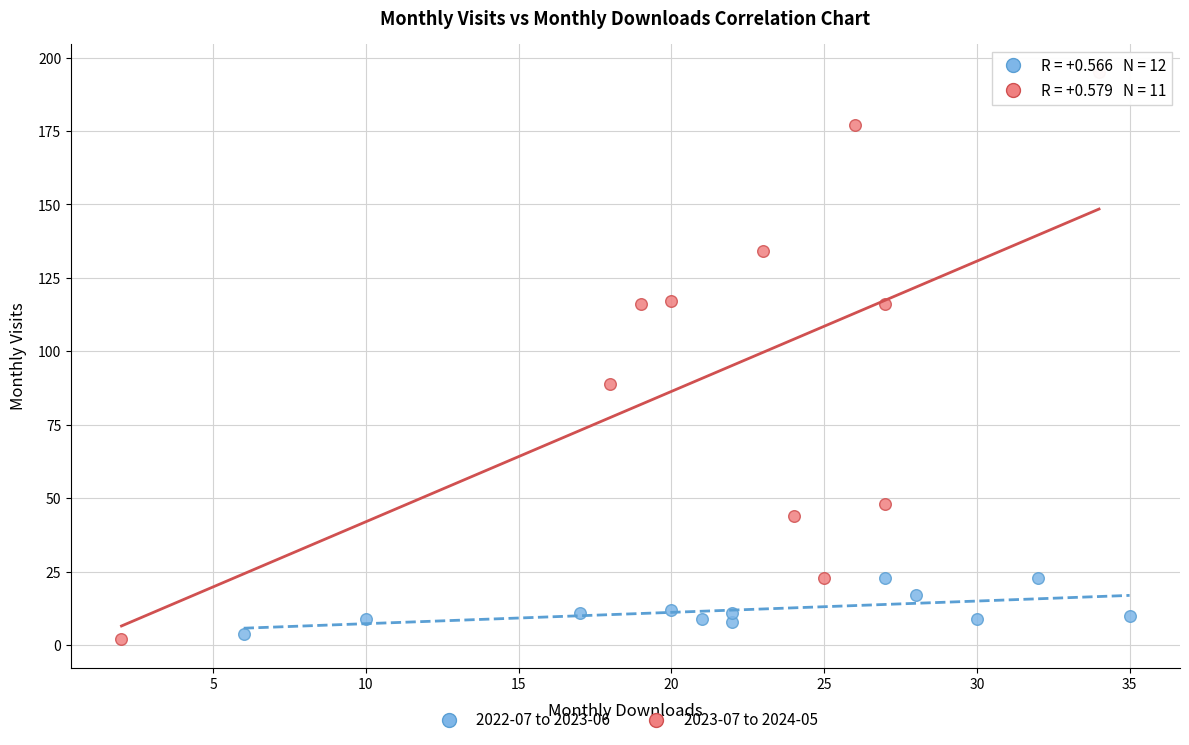

Which series reaches the minimum Y coordinate?

2023-07 to 2024-05